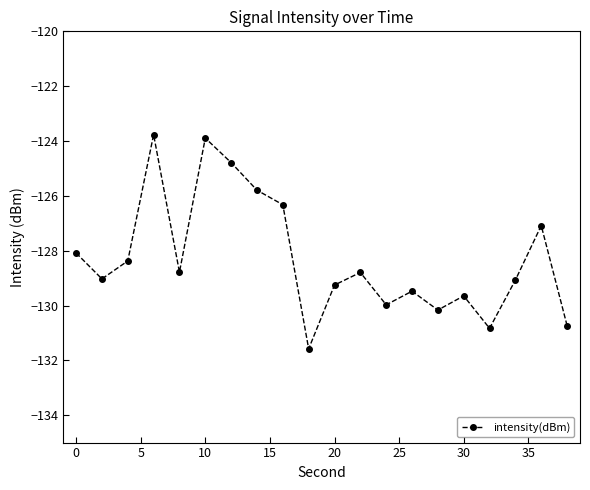

What is the difference between the maximum and minimum values?

7.8